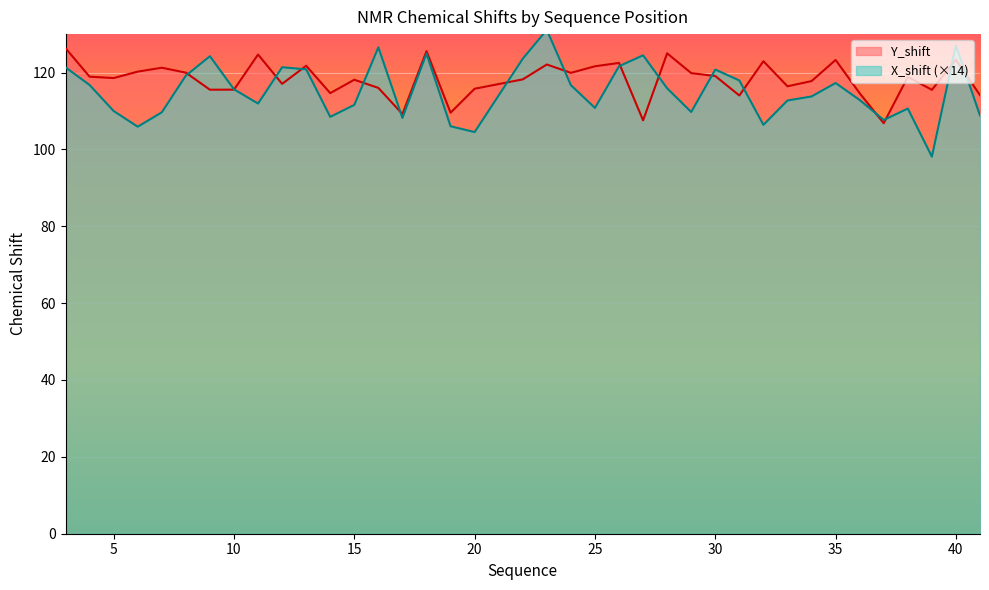

Rank the series by their average value, from highest to lowest.

Y_shift, X_shift (×14)